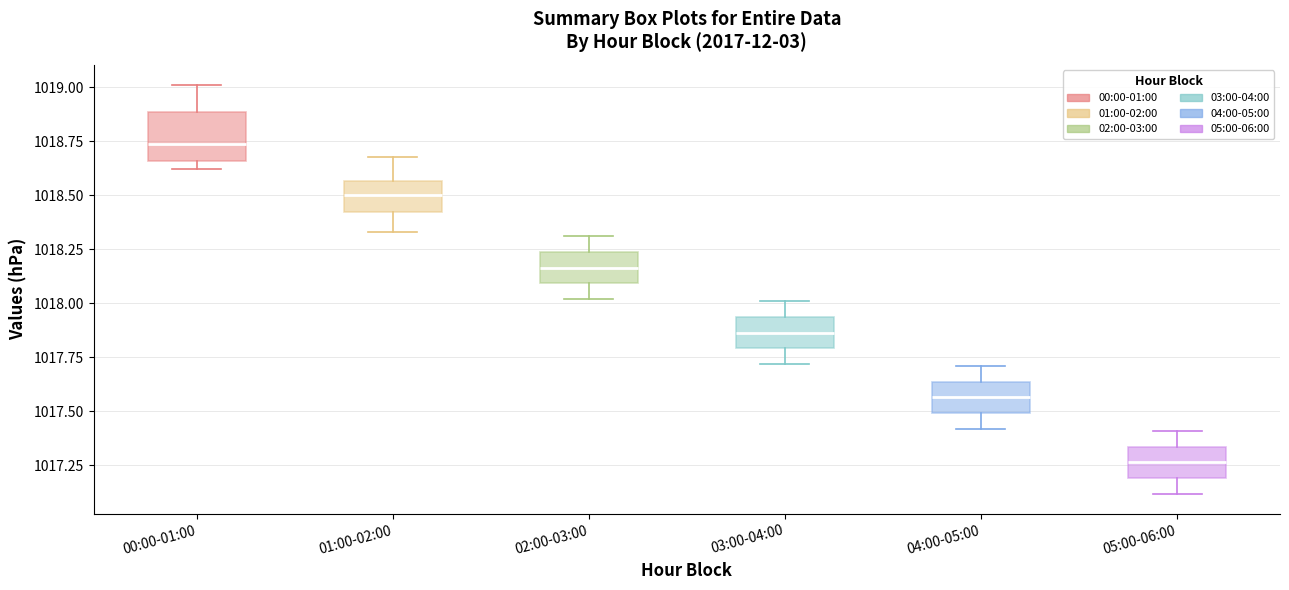

Reading left to right, read every box against the y-axis: the position of its median line, the range the box covers, and the ends of its whiskers. The values are not printed on the chart, so give them approximately, as read against the axis.

00:00-01:00: median 1018.75, box 1018.65 to 1018.90, whiskers 1018.60 to 1019.00
01:00-02:00: median 1018.50, box 1018.40 to 1018.55, whiskers 1018.35 to 1018.70
02:00-03:00: median 1018.15, box 1018.10 to 1018.25, whiskers 1018.00 to 1018.30
03:00-04:00: median 1017.85, box 1017.80 to 1017.95, whiskers 1017.70 to 1018.00
04:00-05:00: median 1017.55, box 1017.50 to 1017.65, whiskers 1017.40 to 1017.70
05:00-06:00: median 1017.25, box 1017.20 to 1017.35, whiskers 1017.10 to 1017.40